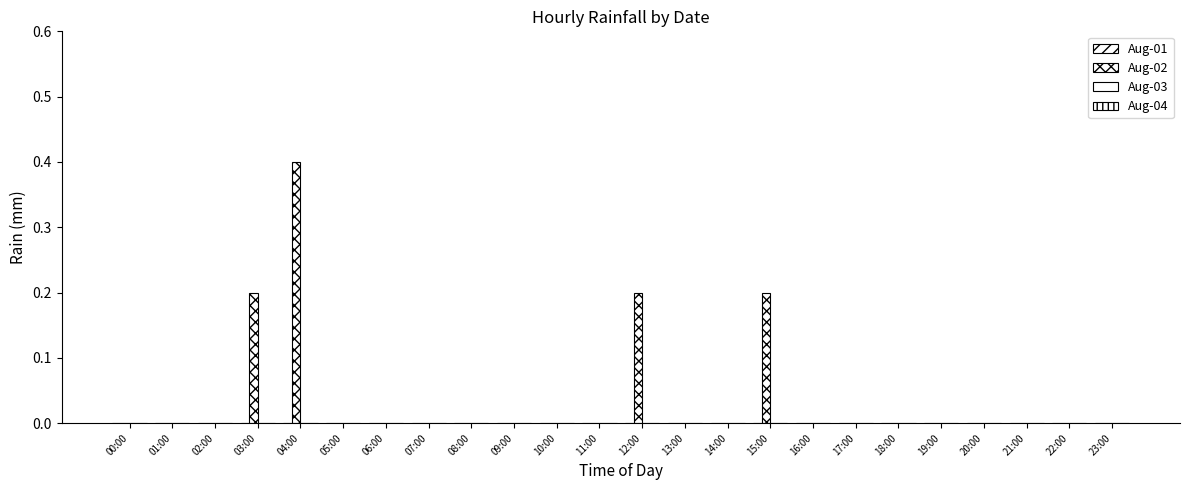

What is the label of the 2nd bar from the right?

22:00